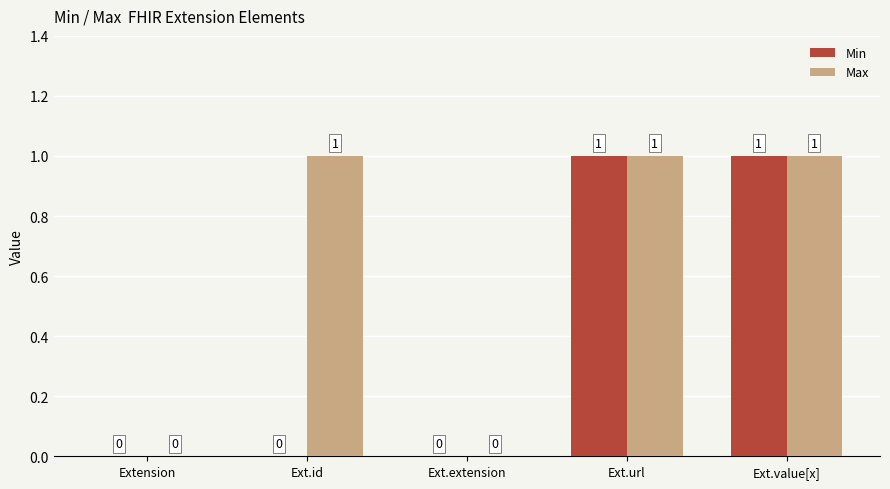

What are all the series names shown in the legend?

Min, Max